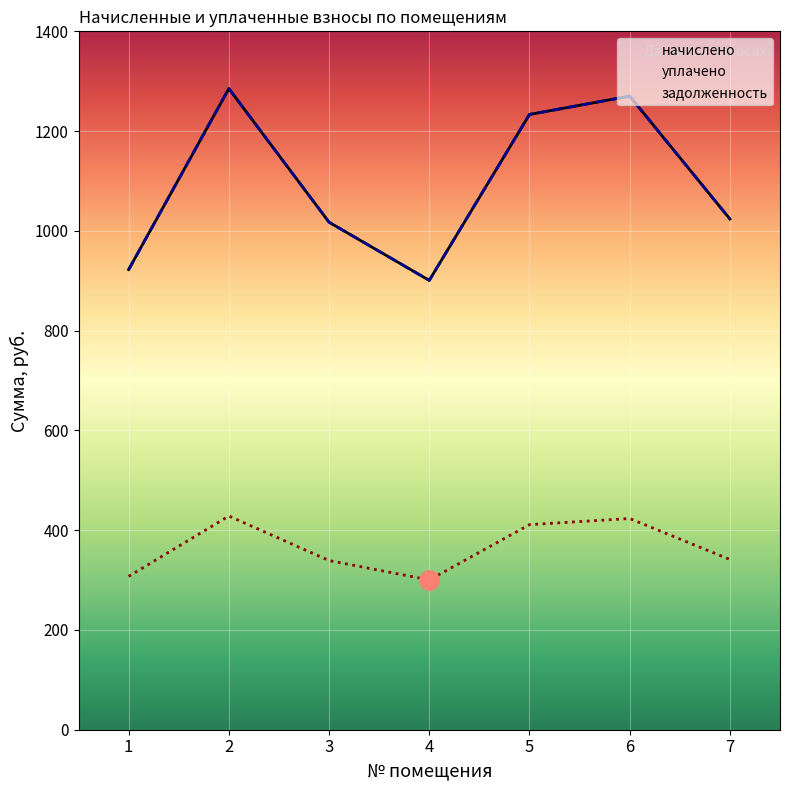

At which category is the sum across all series the highest?

2